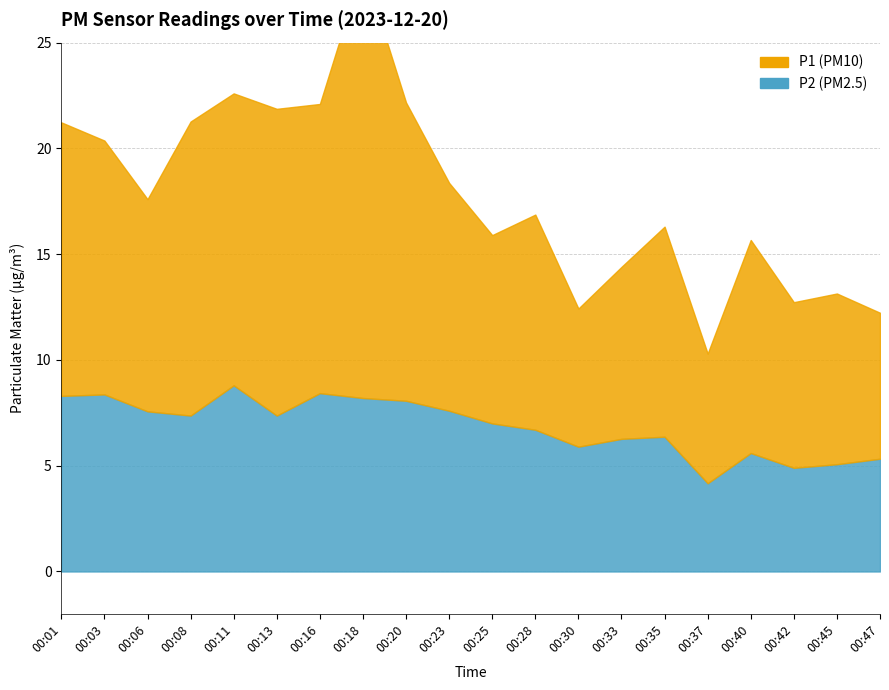

Where is the first local minimum for P2?

00:08